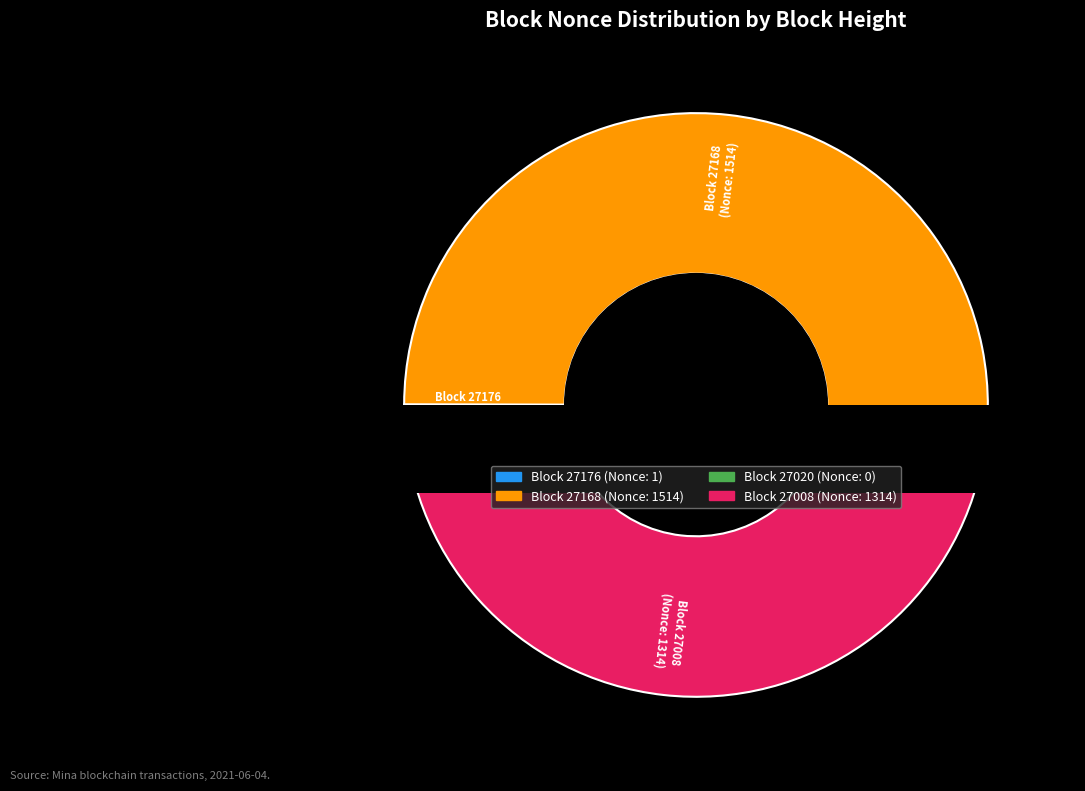

Rank the categories by value from highest to lowest.

27168, 27008, 27176, 27020